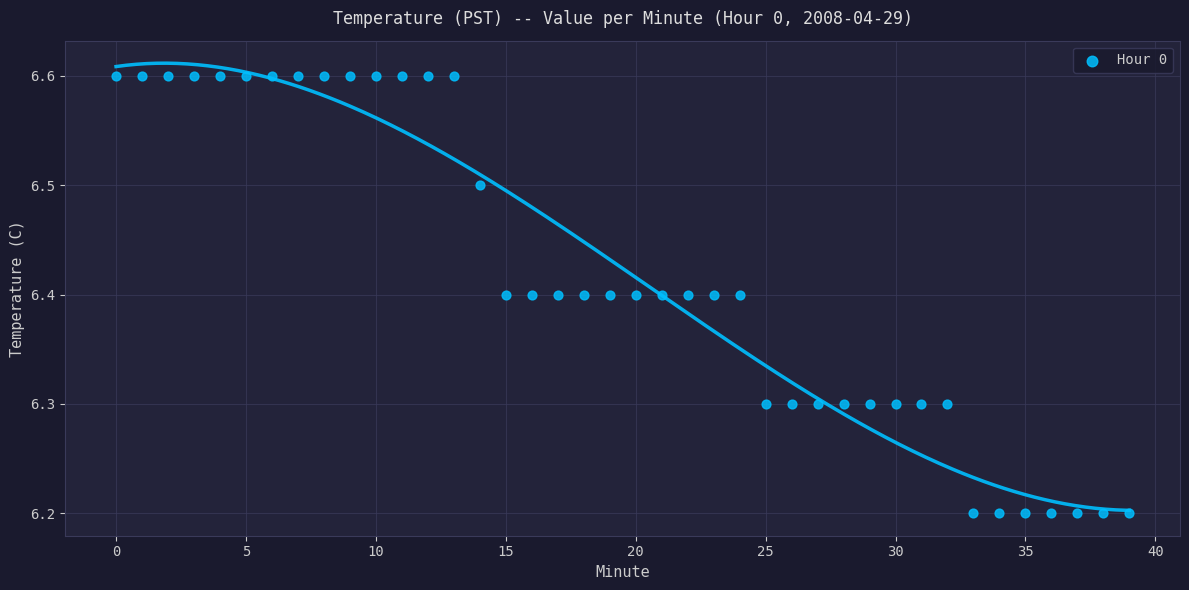

What is the range of Y values (max minus min)?

0.4